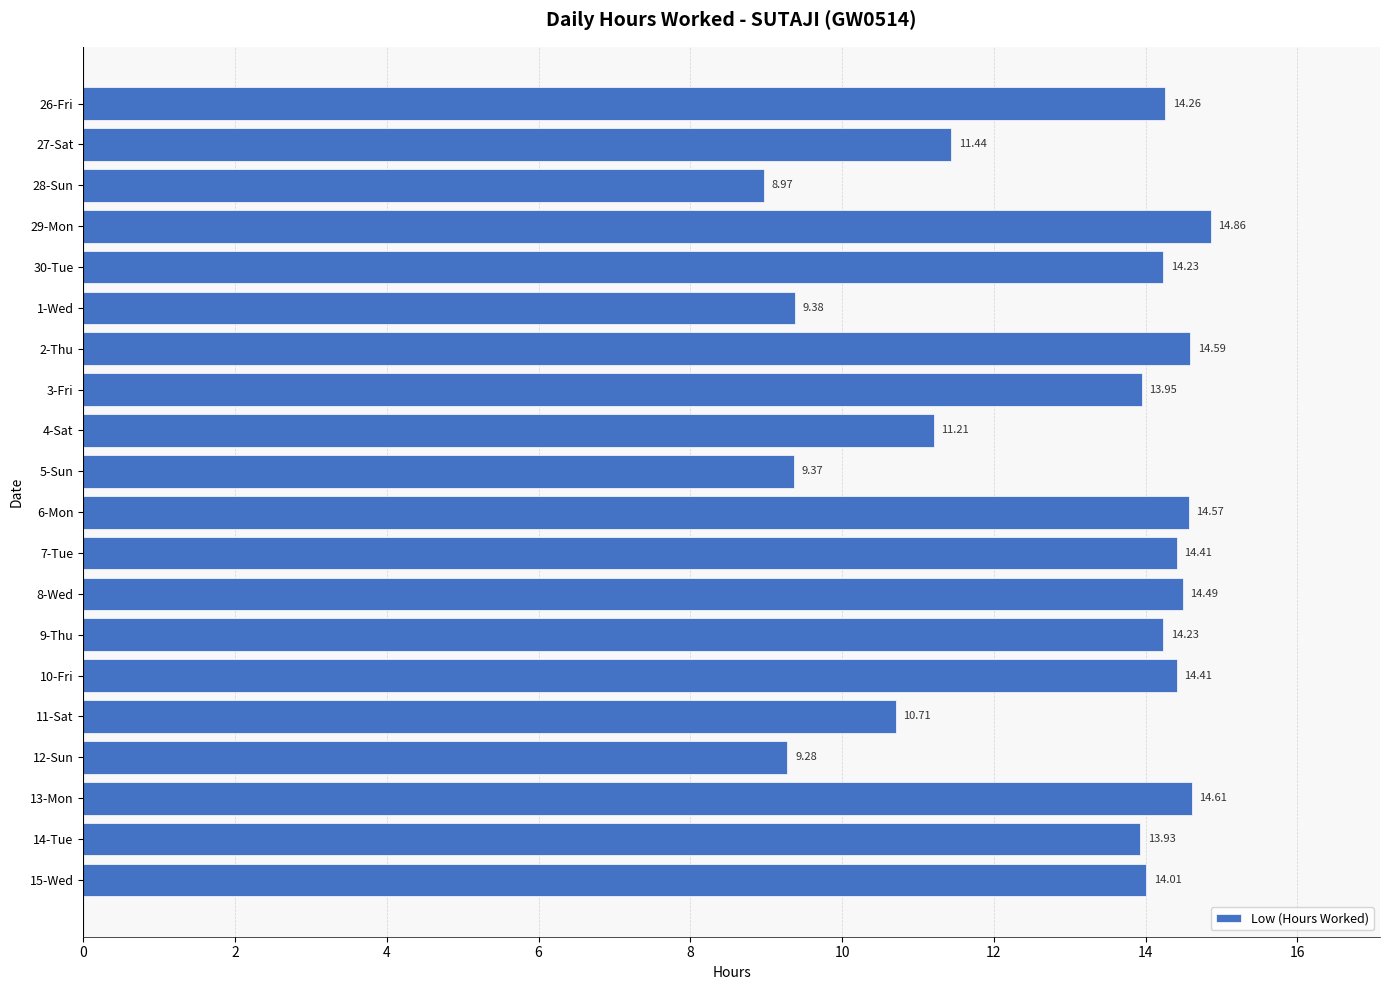

What is the average value?

12.8